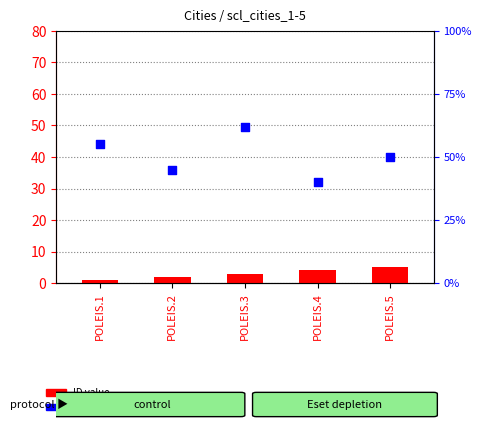

Is the value of ID value at POLEIS.2 greater than the value of percentile rank within the sample at POLEIS.3?

No